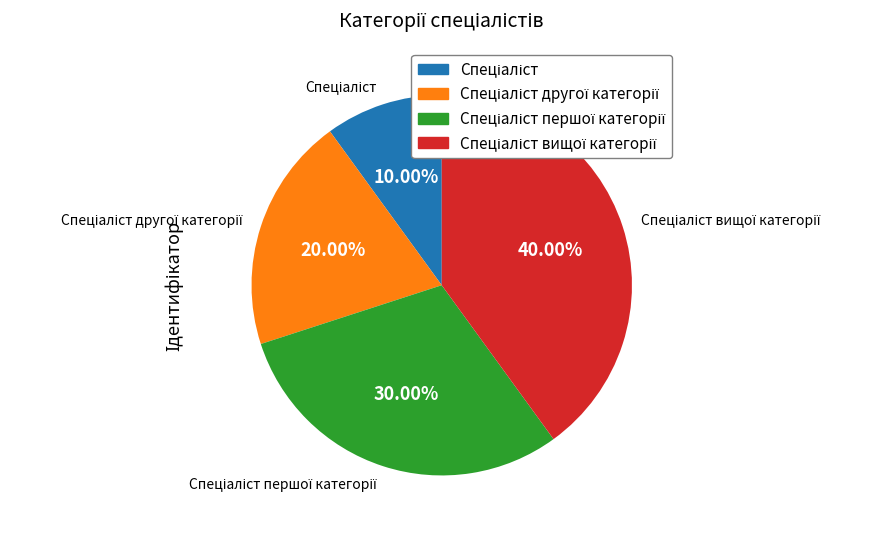

Is there any slice that represents more than half of the pie?

No